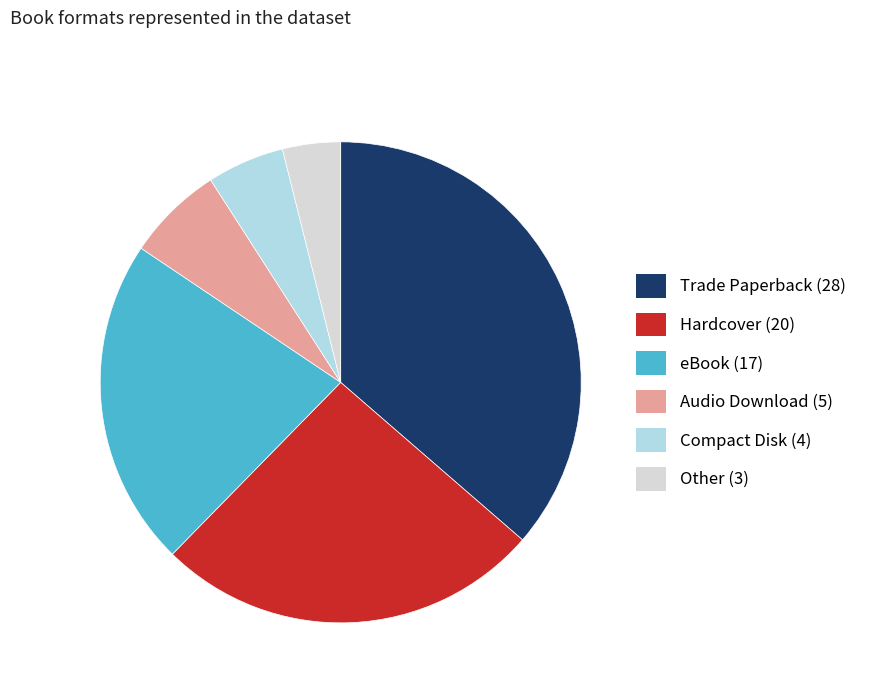

Approximately how many times larger is the value at Hardcover compared to Trade Paperback?

0.7